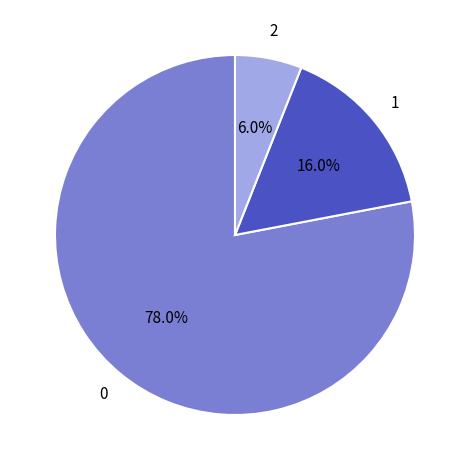

How many slices are in this pie chart?

3